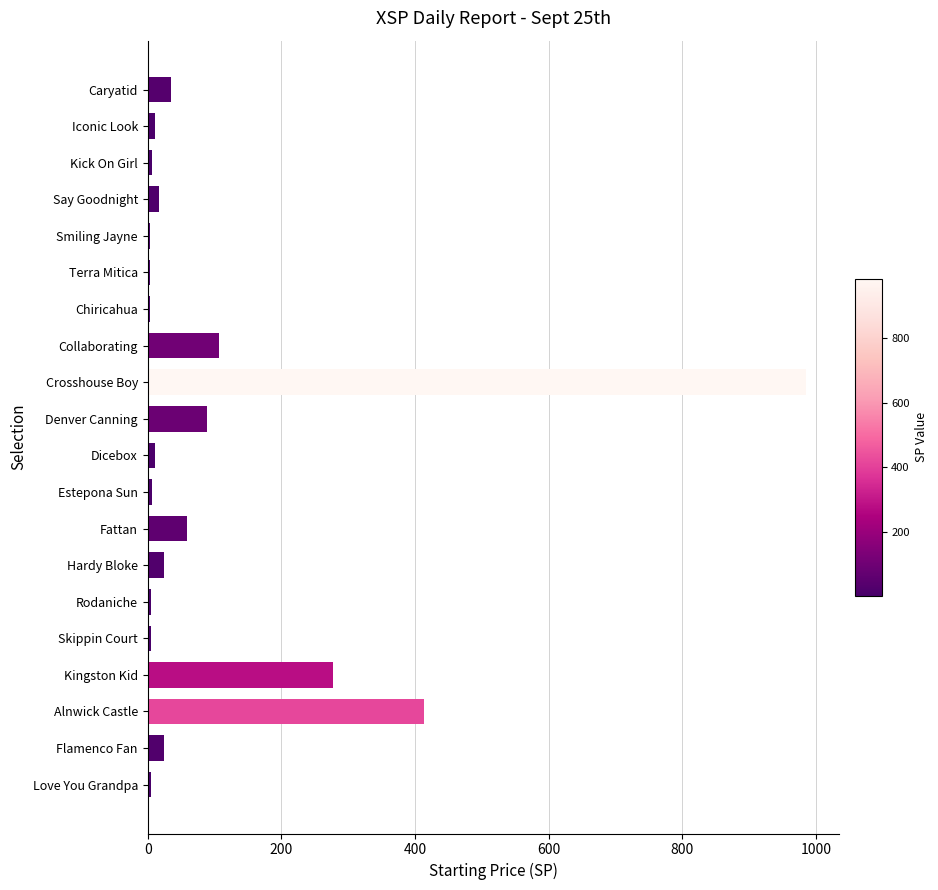

Where is the data nearest to the value 493?

Alnwick Castle